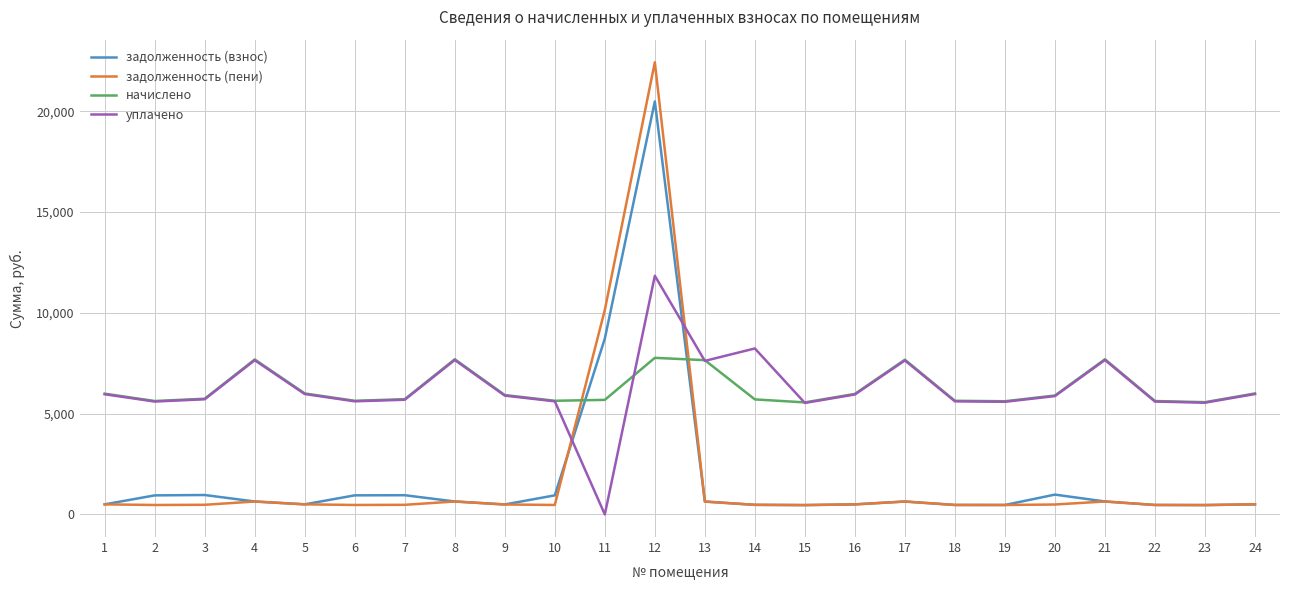

What is the greatest value displayed?

22429.1